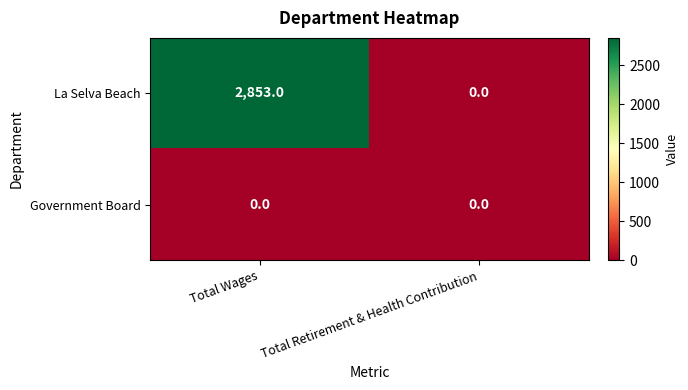

Rank the series by their average value, from highest to lowest.

La Selva Beach, Government Board